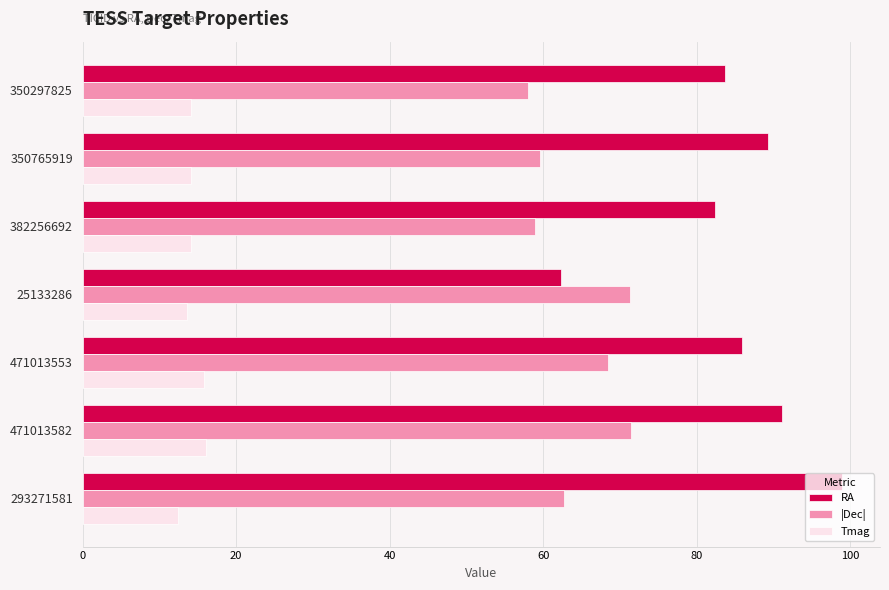

Is it true that Tmag equals 24.3 at 25133286?

False